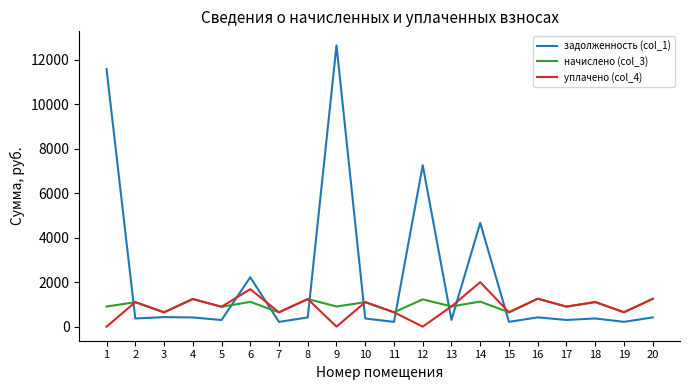

What is the difference between the задолженность (col_1) values at 2 and 7?

152.6